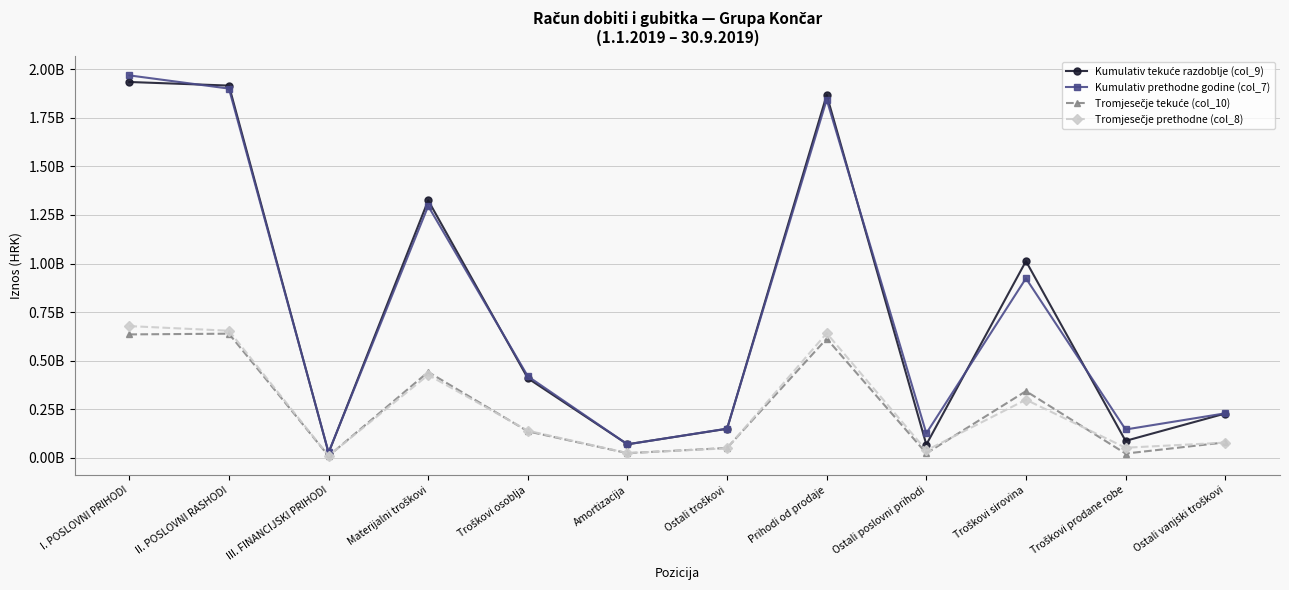

Between Troškovi osoblja and Ostali vanjski troškovi, which series saw the biggest shift?

Kumulativ prethodne godine (col_7)